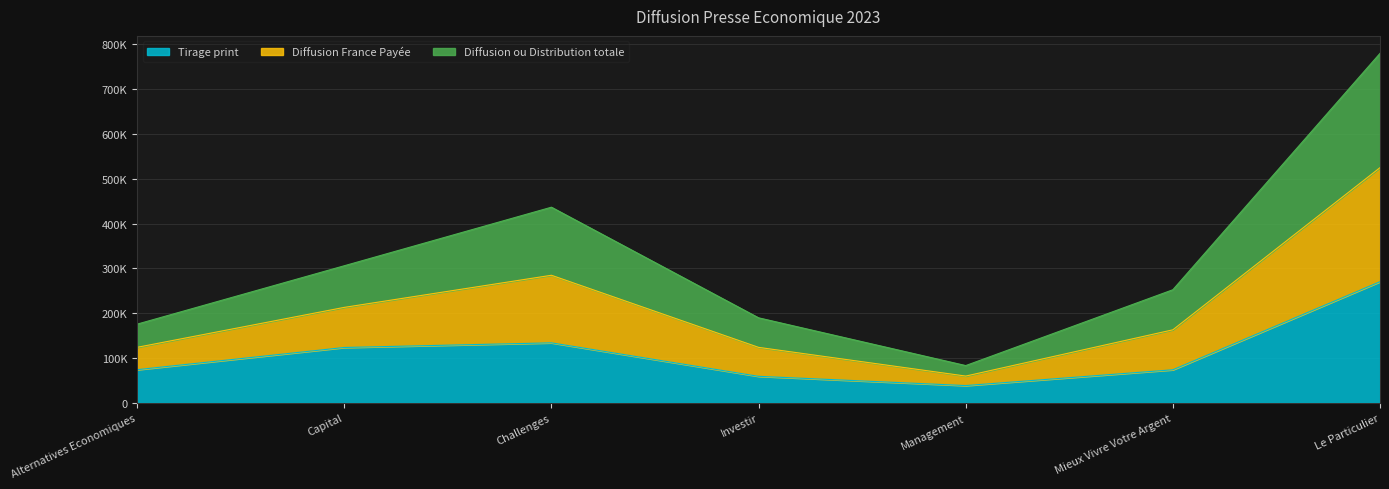

Is it true that Diffusion France Payée equals 343667 at Mieux Vivre Votre Argent?

False